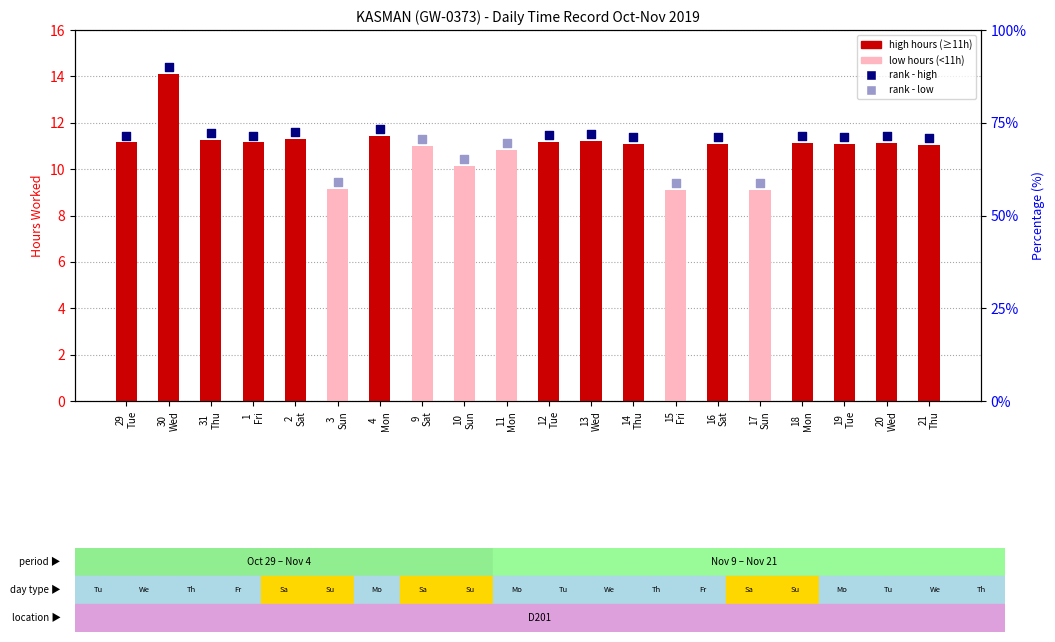

What is the change in value from 9 Sat to 14 Thu?

+0.1